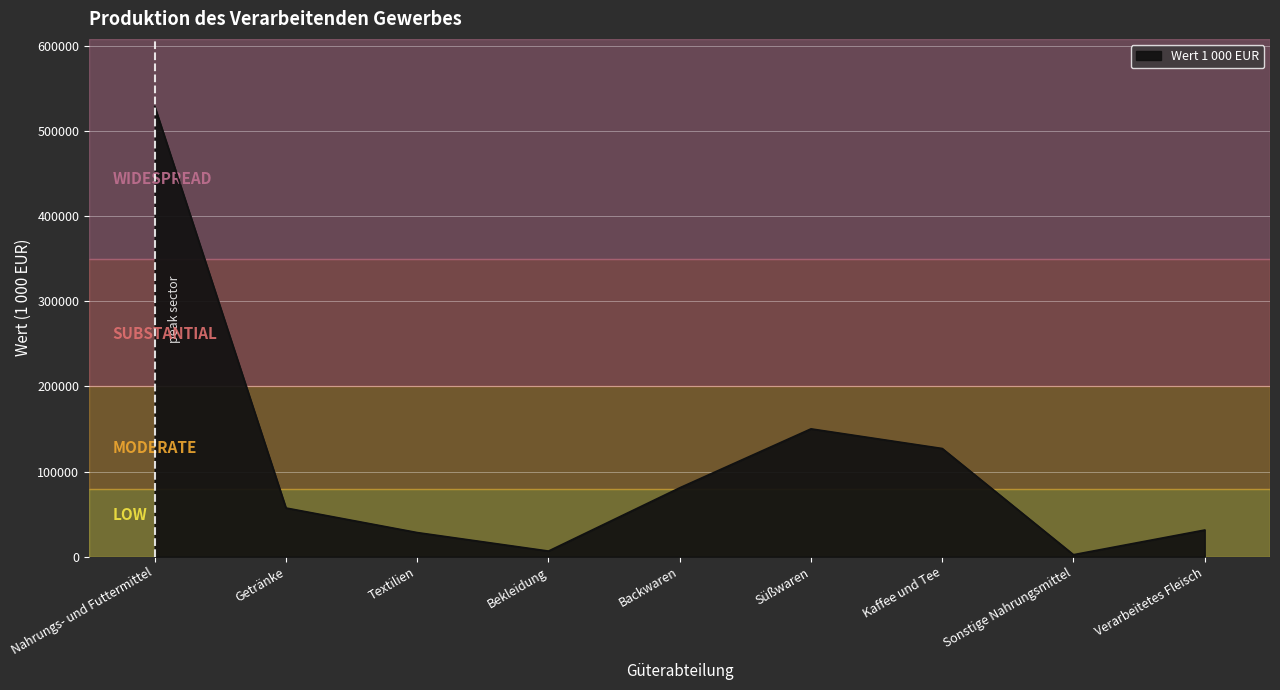

The chart shows a value of 127115 at Kaffee und Tee. True or false?

True